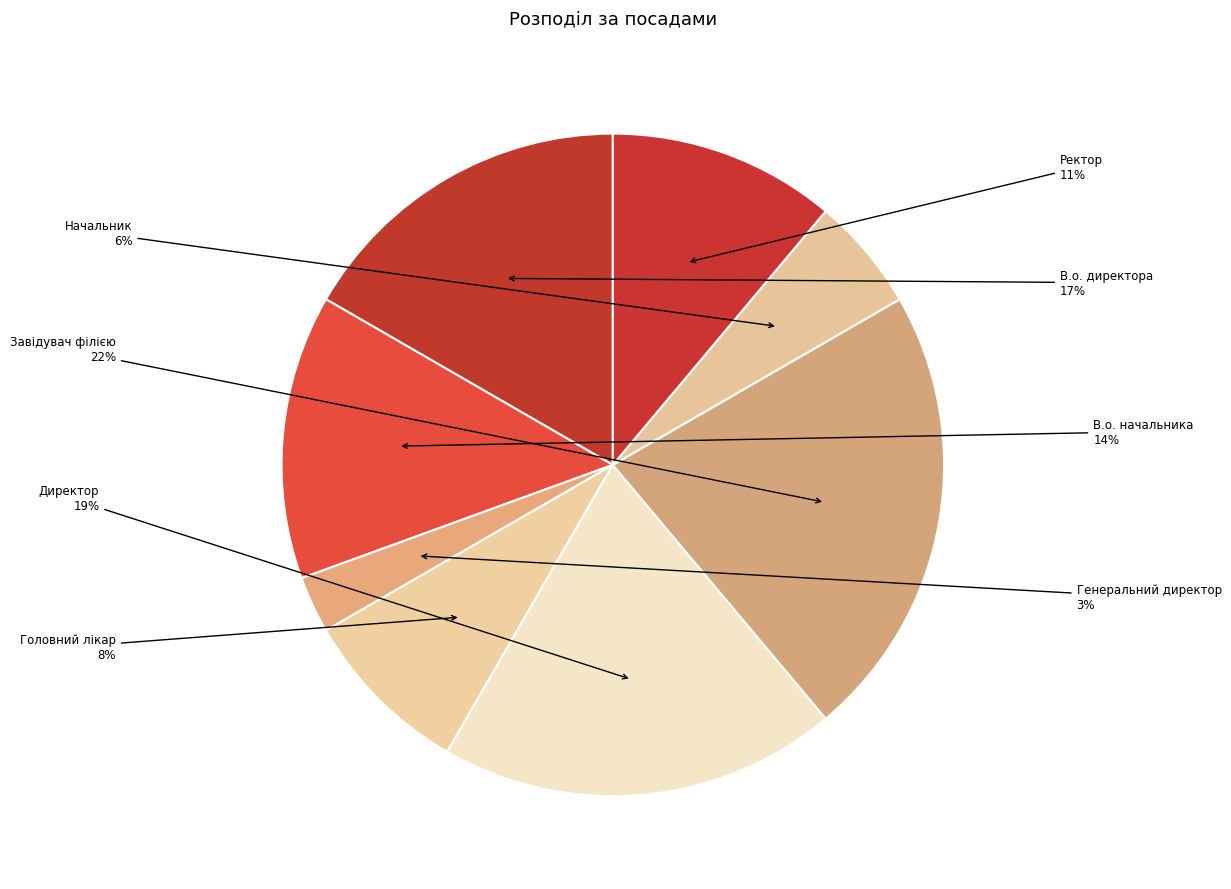

How many segments does this pie chart have?

8